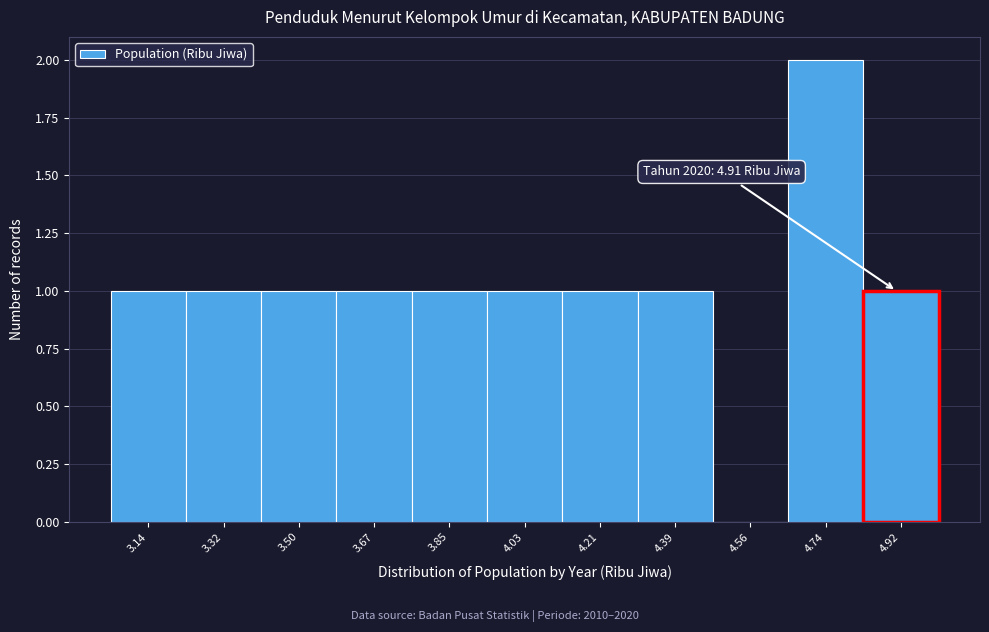

Which range on the x-axis has the tallest bar?

4.66 to 4.84